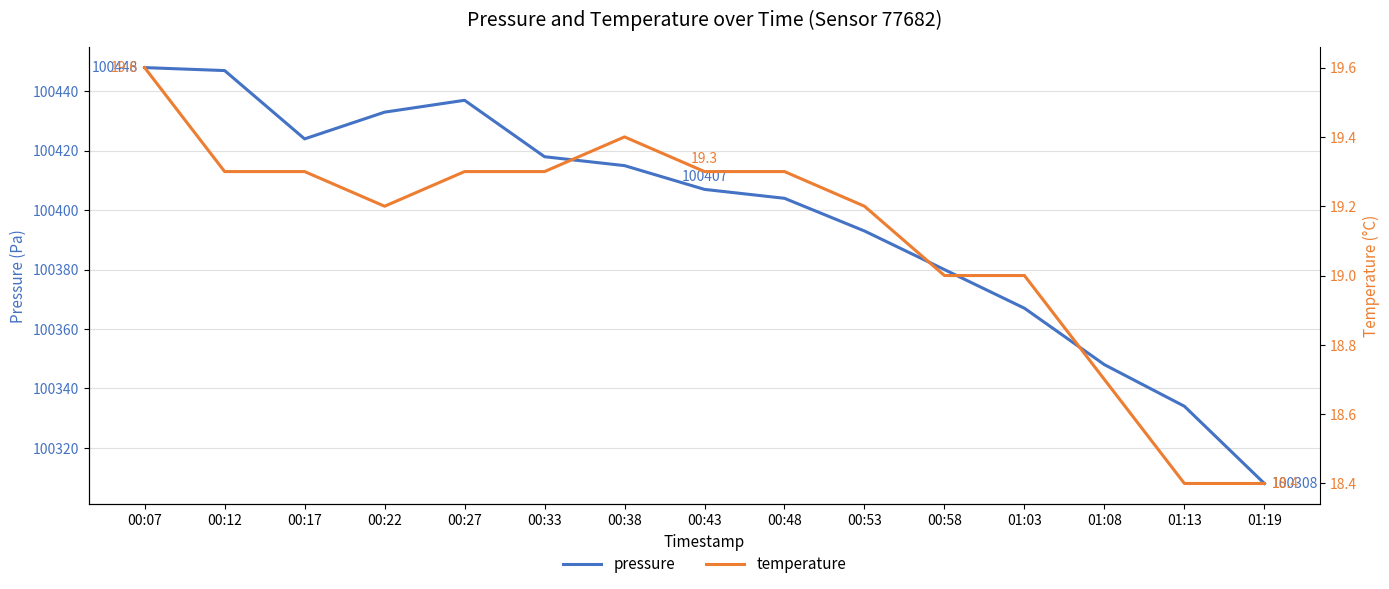

List the labels in order of pressure value, largest first.

00:07, 00:12, 00:27, 00:22, 00:17, 00:33, 00:38, 00:43, 00:48, 00:53, 00:58, 01:03, 01:08, 01:13, 01:19